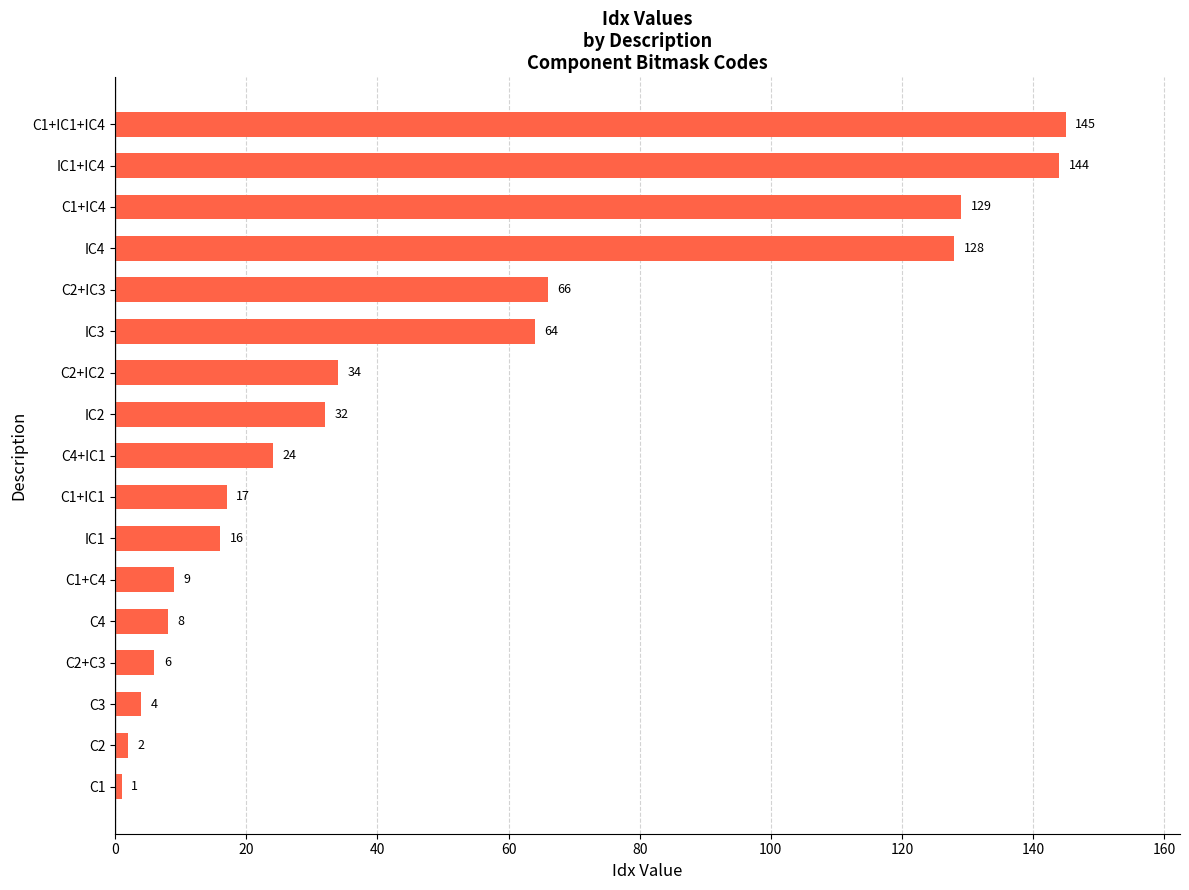

Count the number of categories in the chart.

17